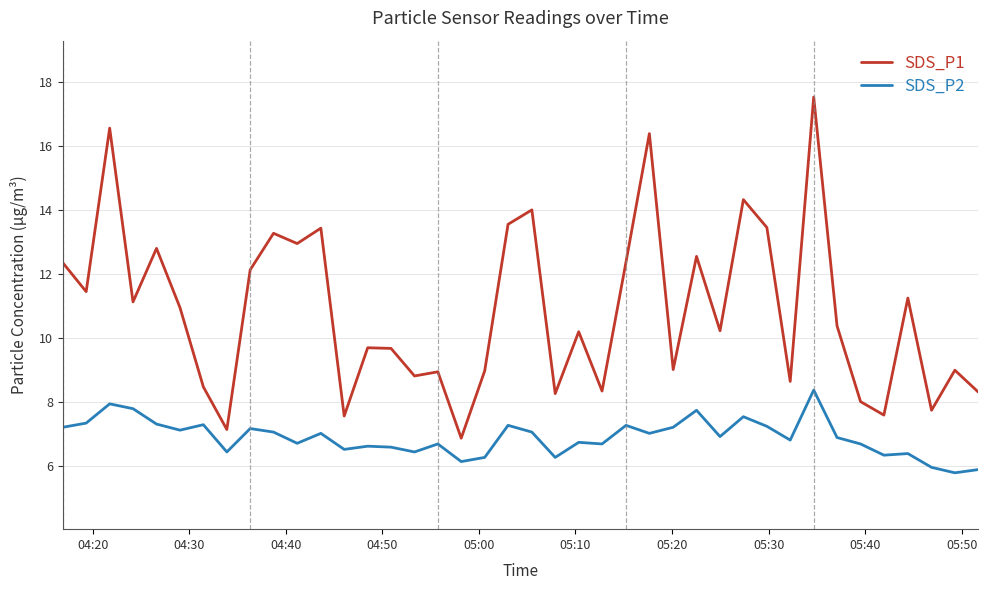

List the series in order of their peak value, highest first.

SDS_P1, SDS_P2